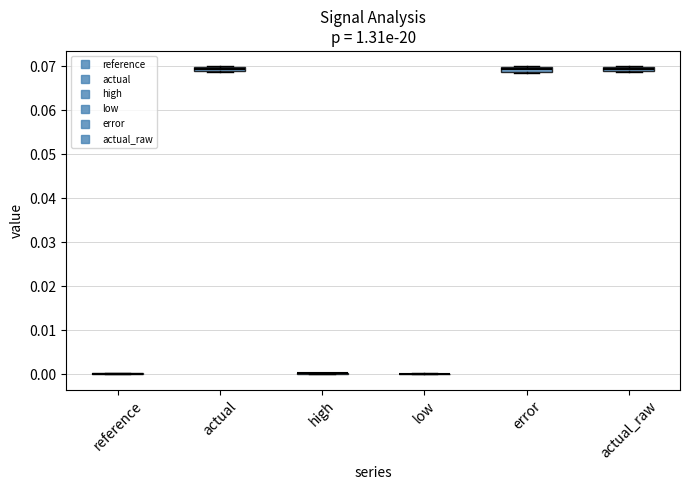

Where is the upper edge of the box for error on the y-axis? The values are not printed on the chart, so give them approximately, as read against the axis.

0.070